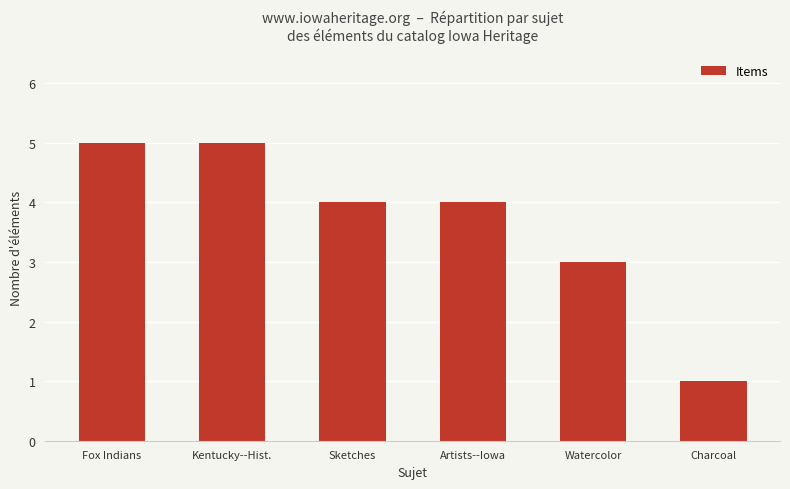

What is the label of the 2nd bar from the right?

Watercolor